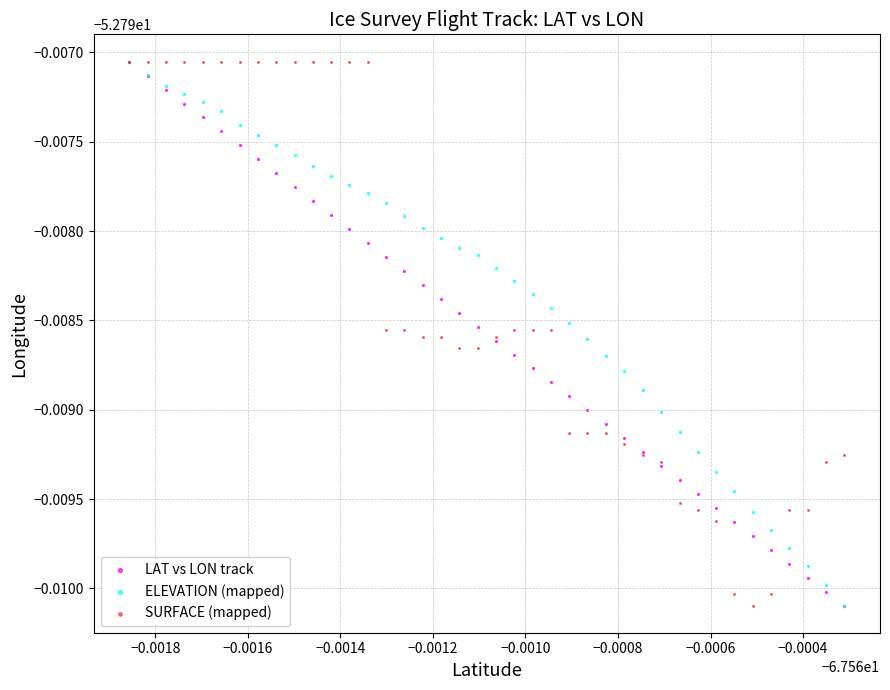

What are all the series names shown in the legend?

LAT vs LON track, ELEVATION (mapped), SURFACE (mapped)